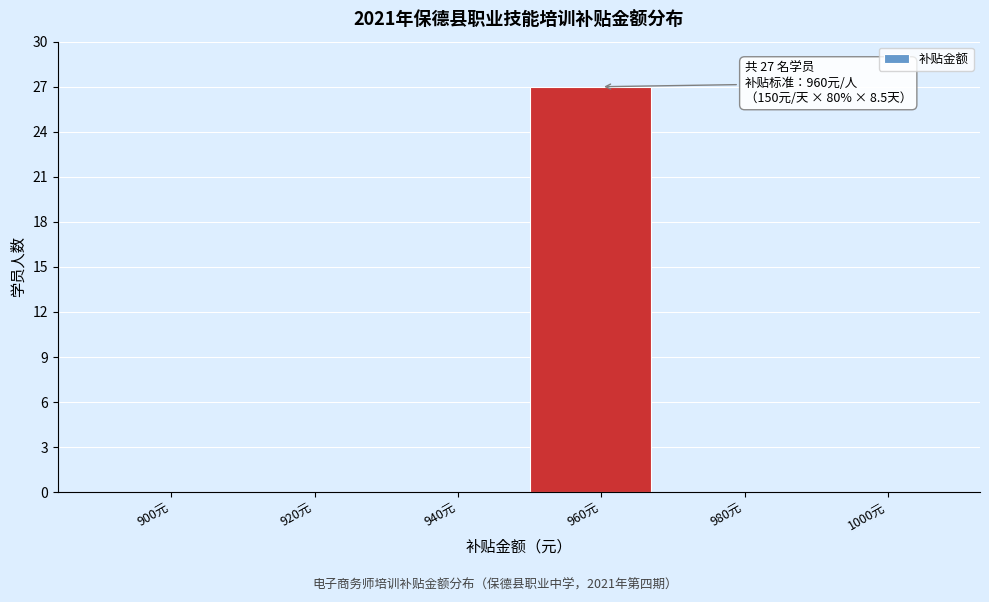

Reading left to right, transcribe all the data shown in this chart.

900元=0	920元=0	940元=0	960元=27	980元=0	1000元=0